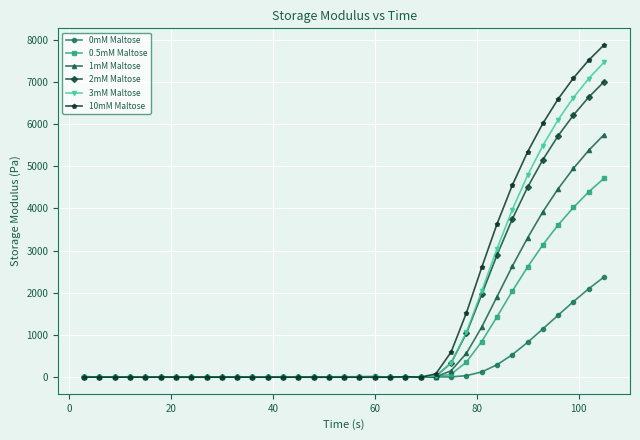

True or false: 2mM Maltose has more than 1 interior local peaks.

True